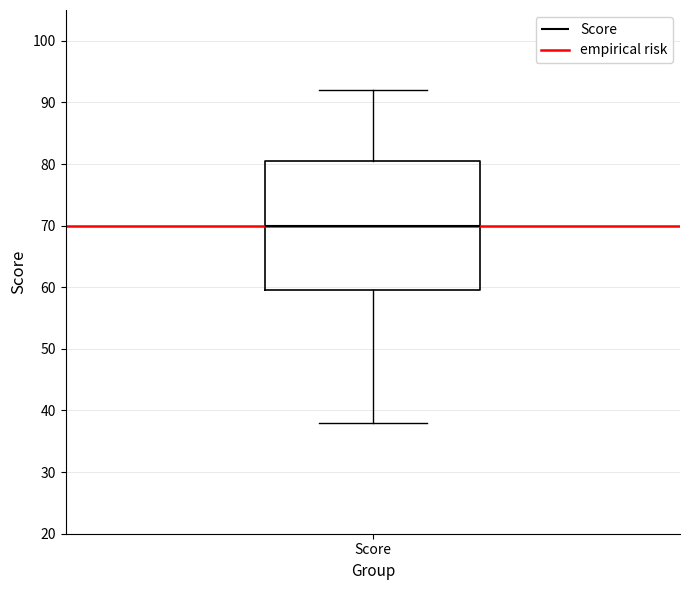

Where does the upper whisker of the box for Score end on the y-axis? The values are not printed on the chart, so give them approximately, as read against the axis.

92